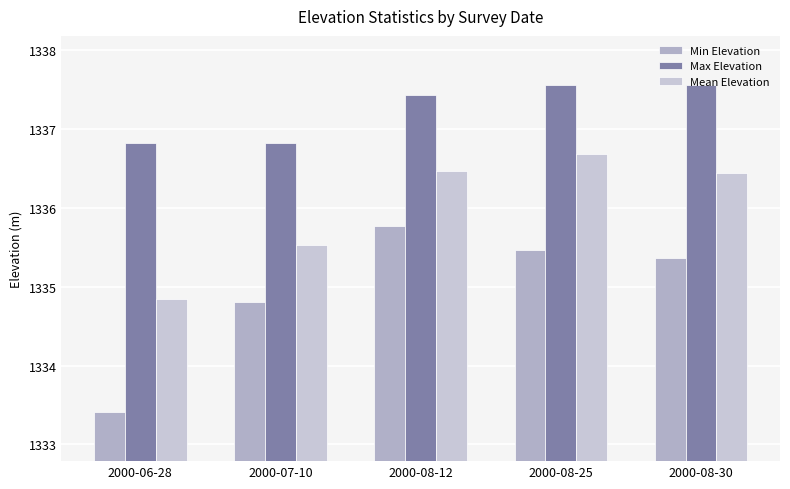

The value of Max Elevation at 2000-07-10 is 1336.8. True or false?

True